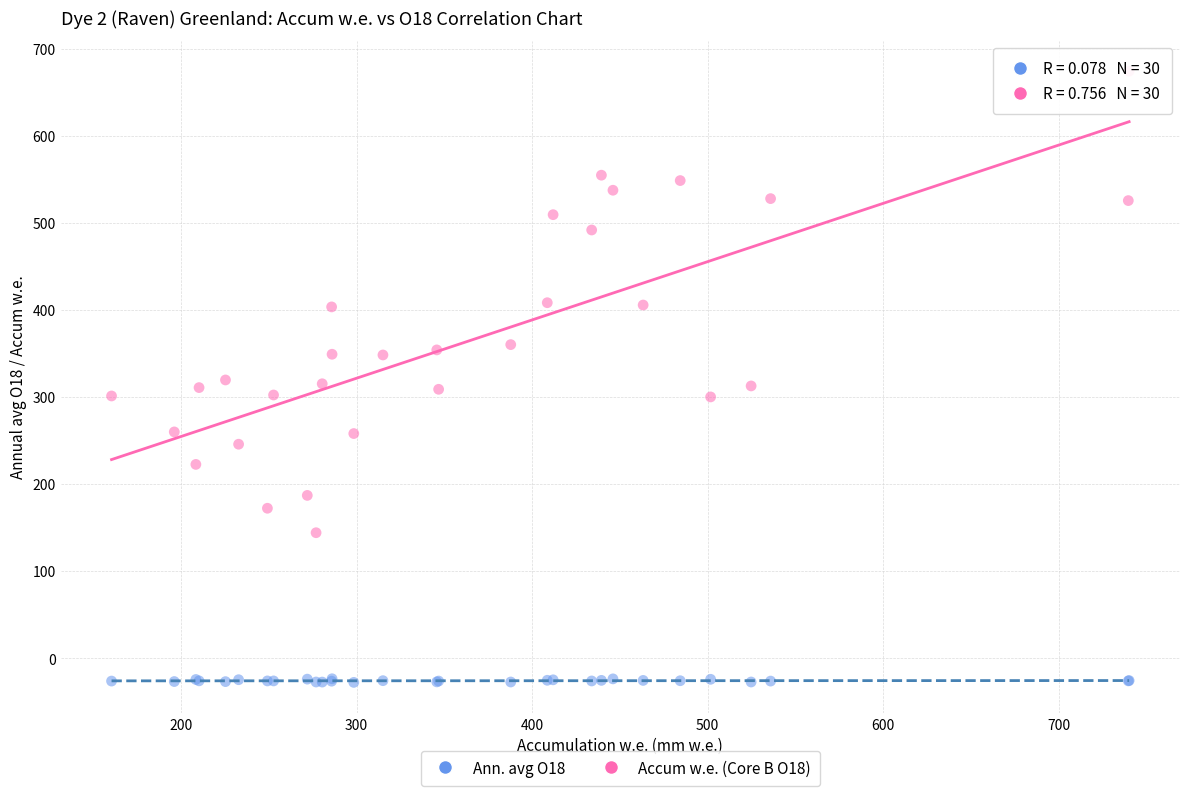

Which series contains the lowest Y value?

Ann. avg O18